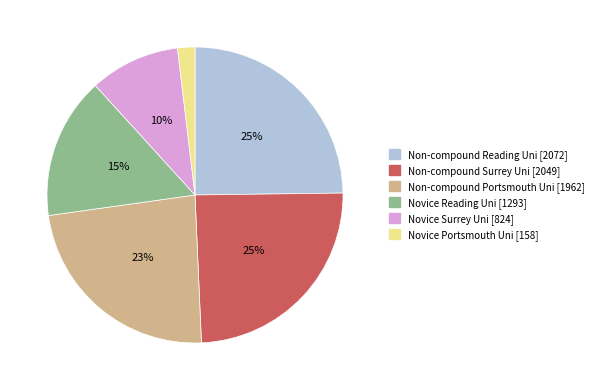

How many slices are in this pie chart?

6